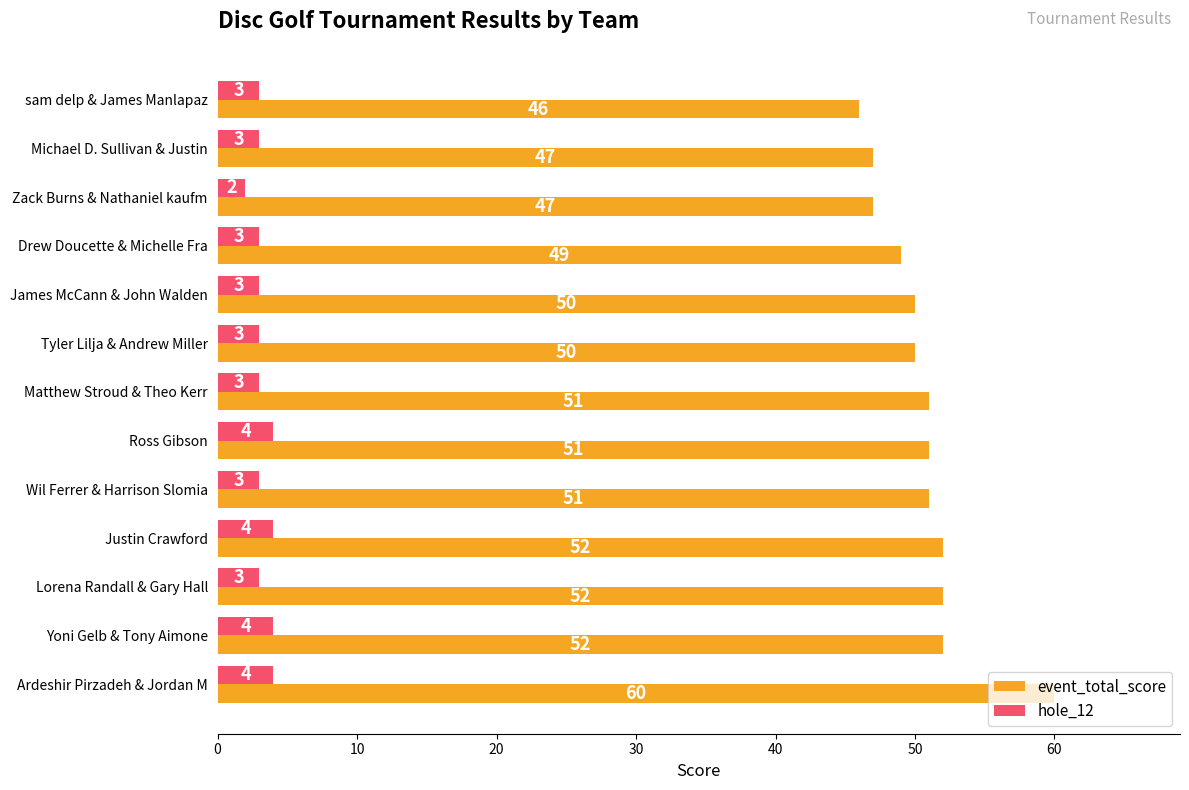

Count the hole_12 values in the range 3 to 4.

12